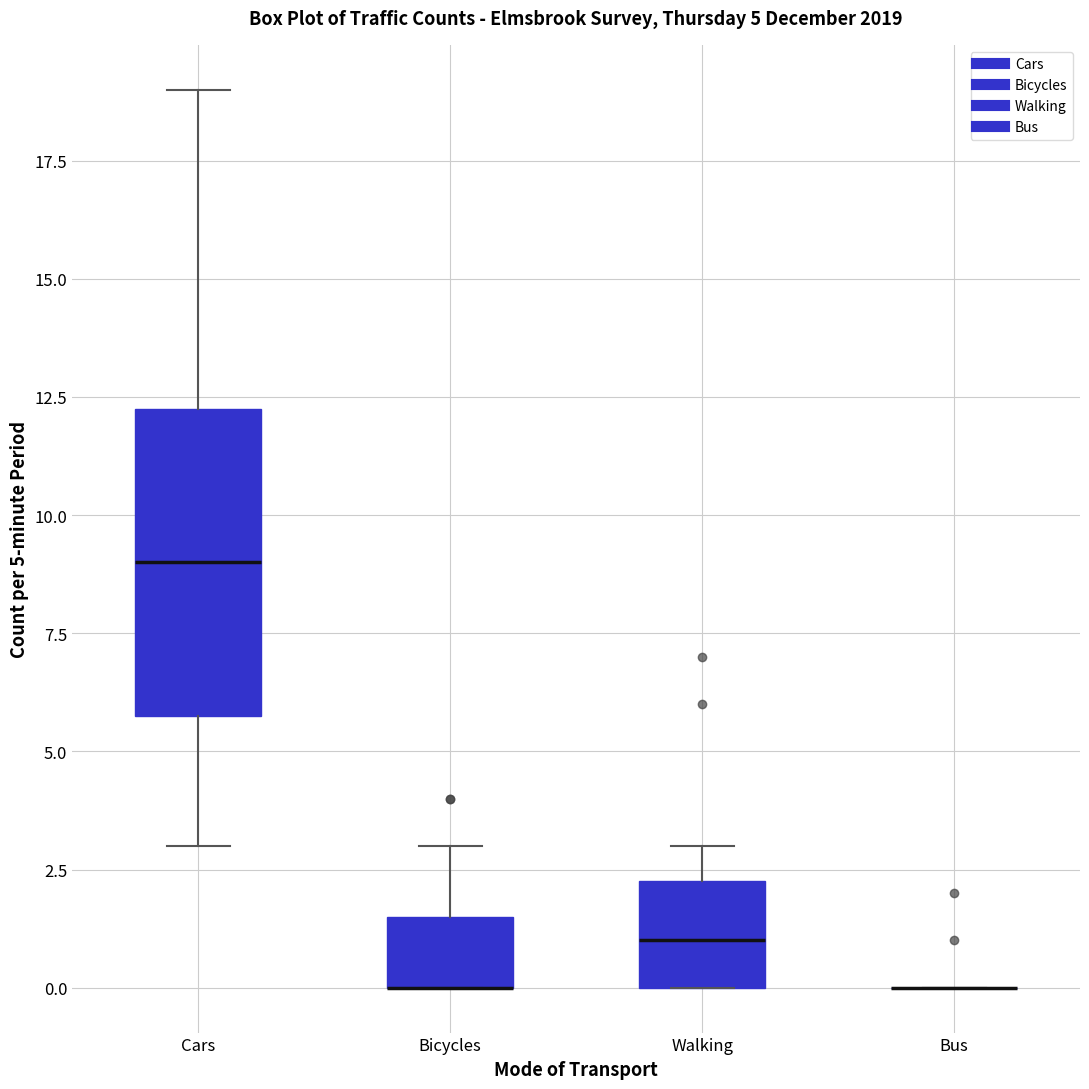

Which box is the tallest, from its lower edge to its upper edge?

Cars